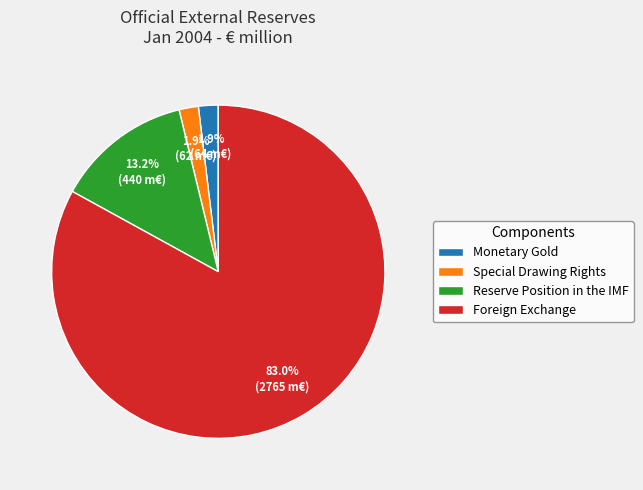

Which category accounts for the majority?

Foreign Exchange